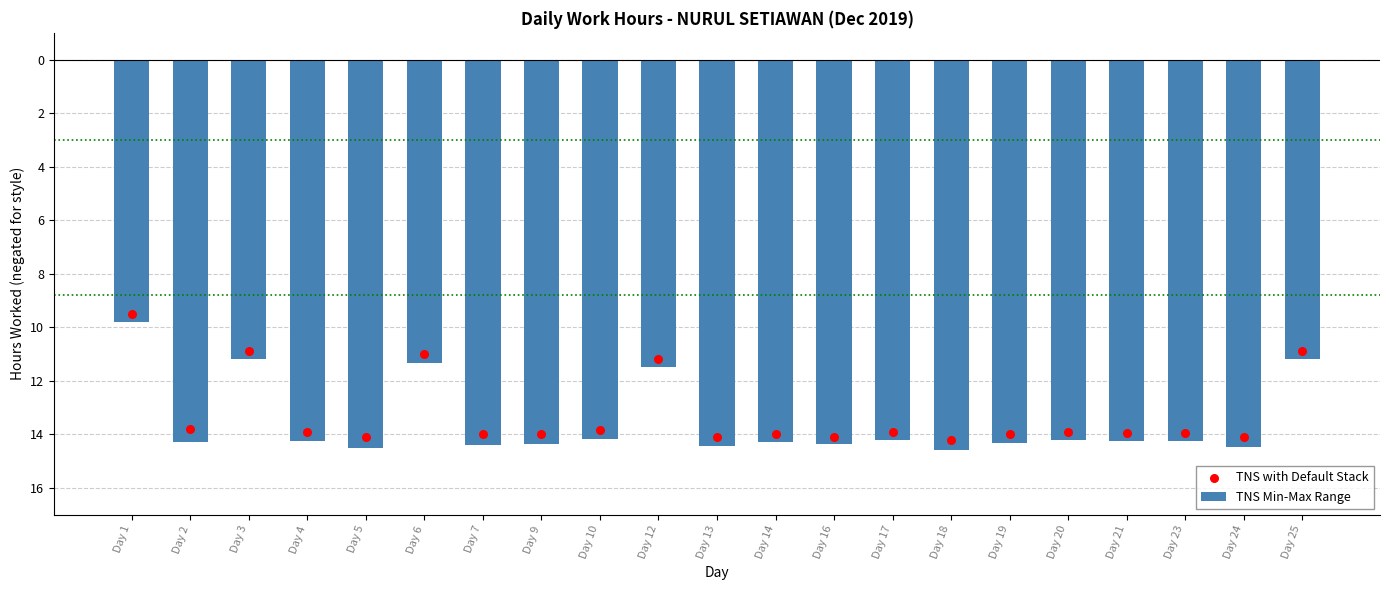

Which series contains the lowest Y value?

TNS Min-Max Range